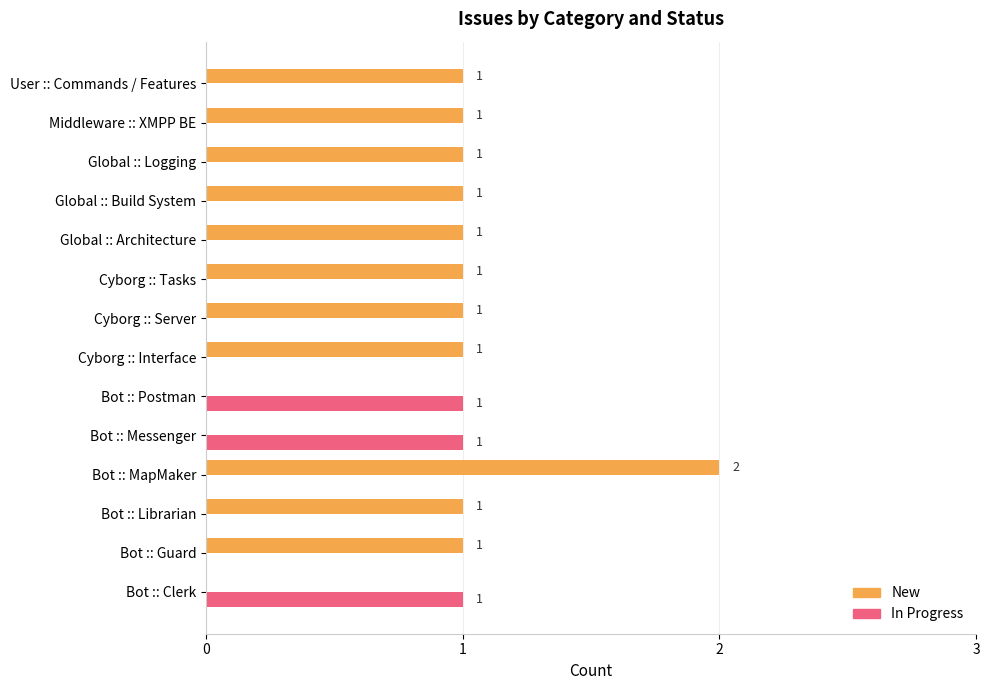

How many distinct data groups are displayed?

2